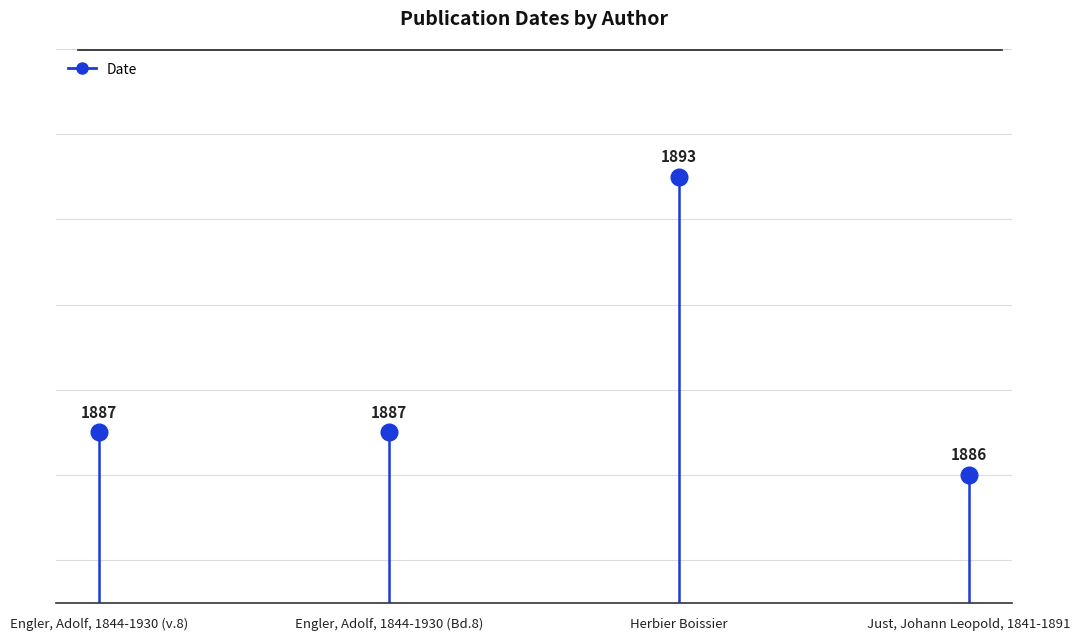

Is it true that the value at Engler, Adolf, 1844-1930 (v.8) is 2979?

False